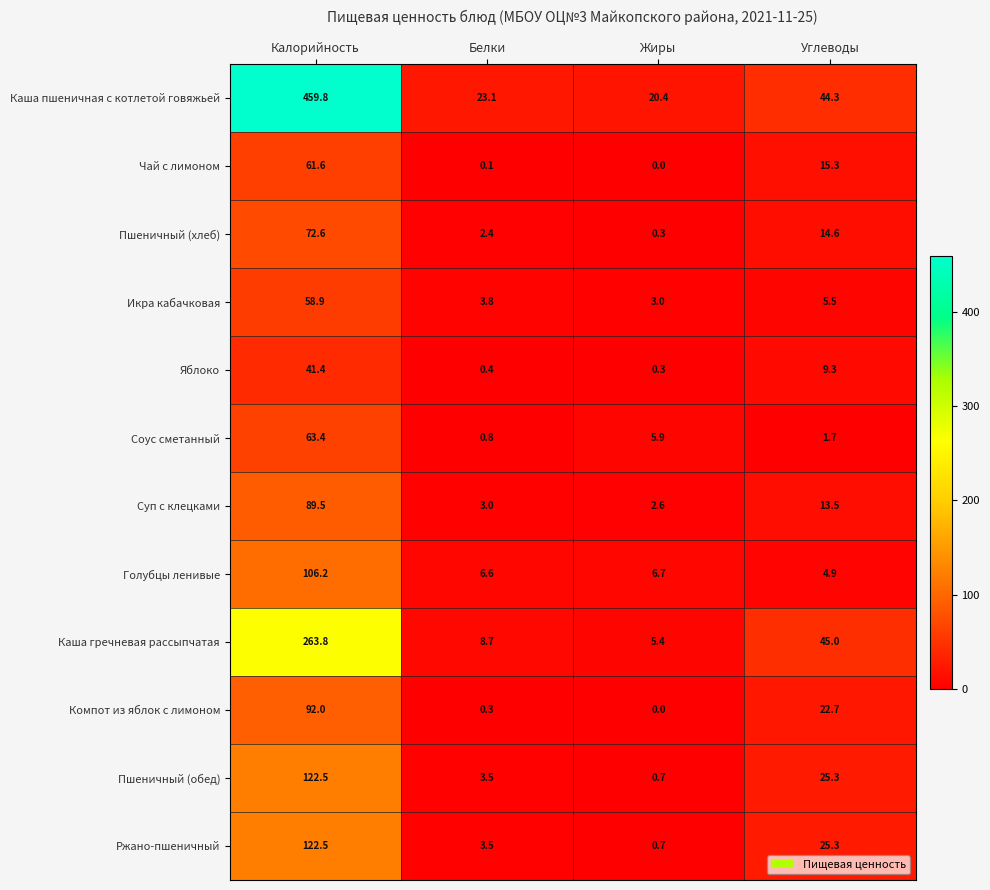

Which series has the largest range (max minus min)?

Каша пшеничная с котлетой говяжьей